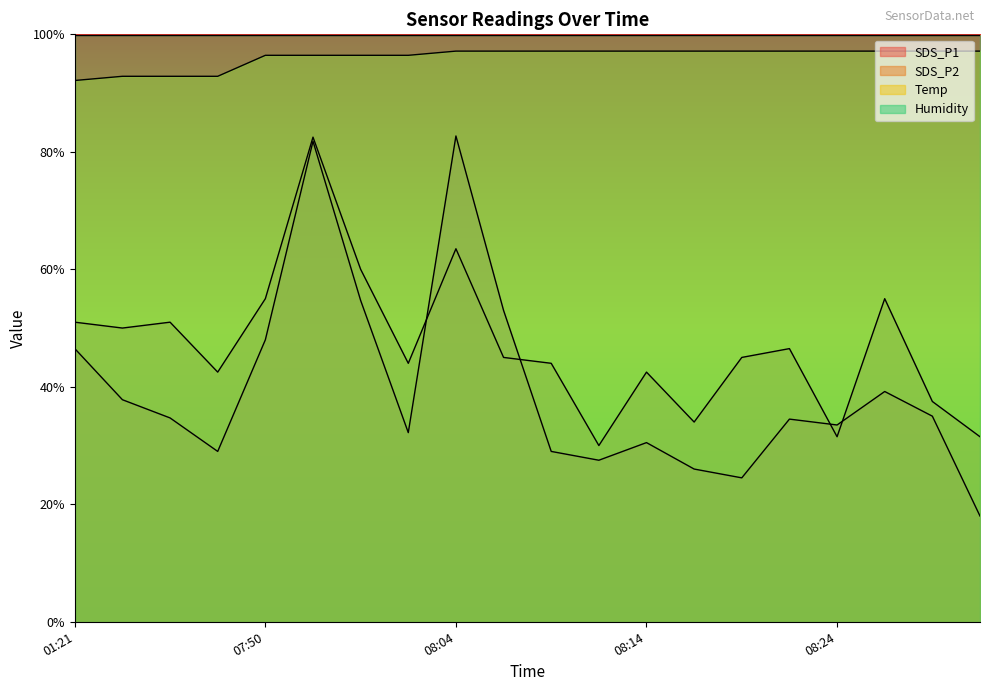

Between 08:29 and 08:09, which is larger?

08:29